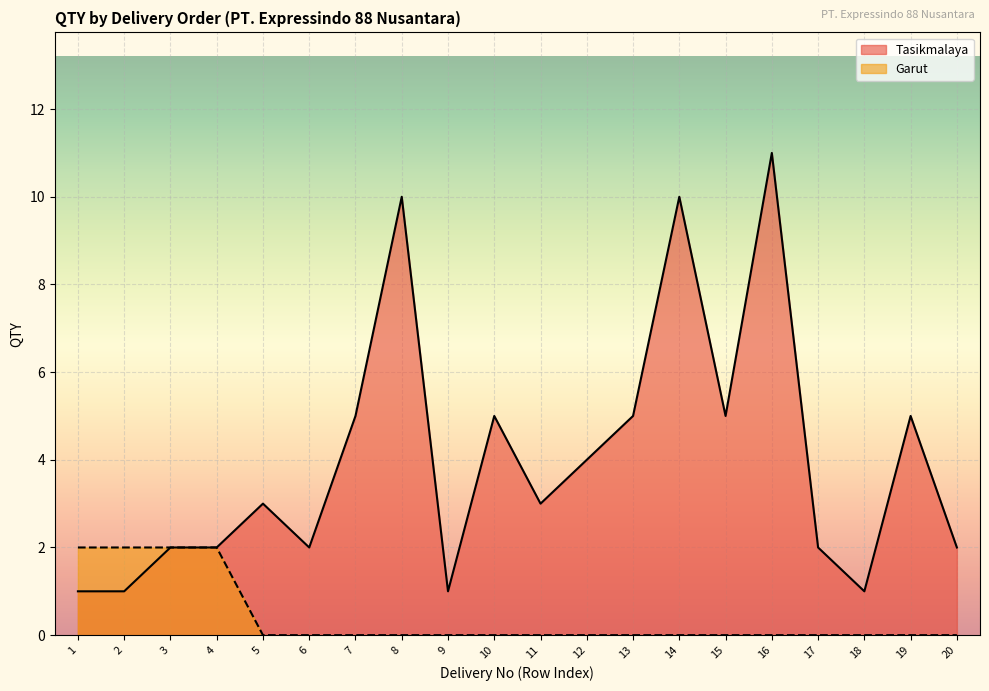

How many interior local valleys does the Tasikmalaya series have?

5